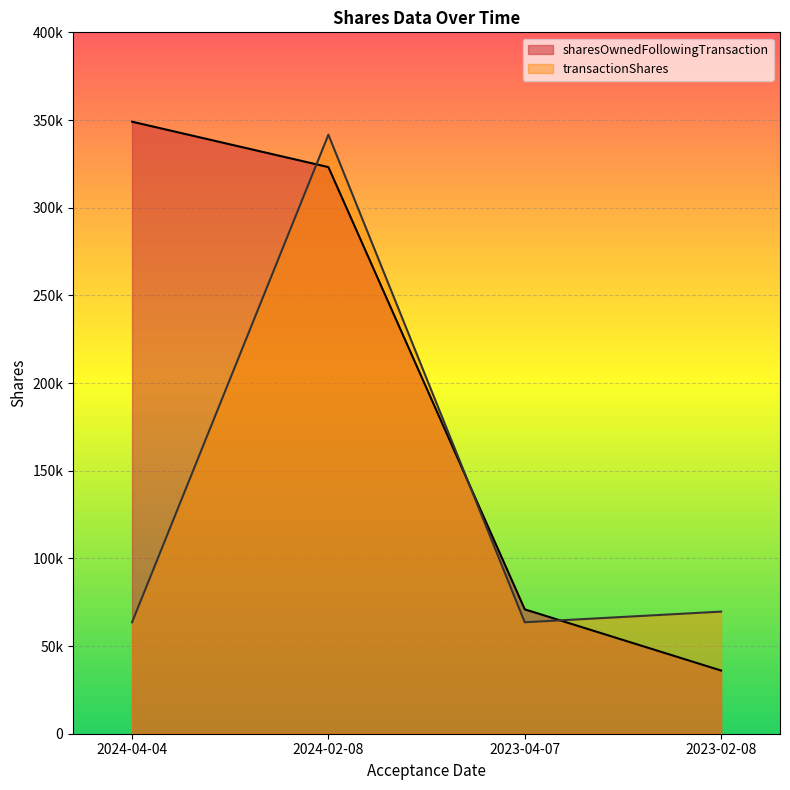

What is the difference between the second highest and second lowest values in the transactionShares series?

6079